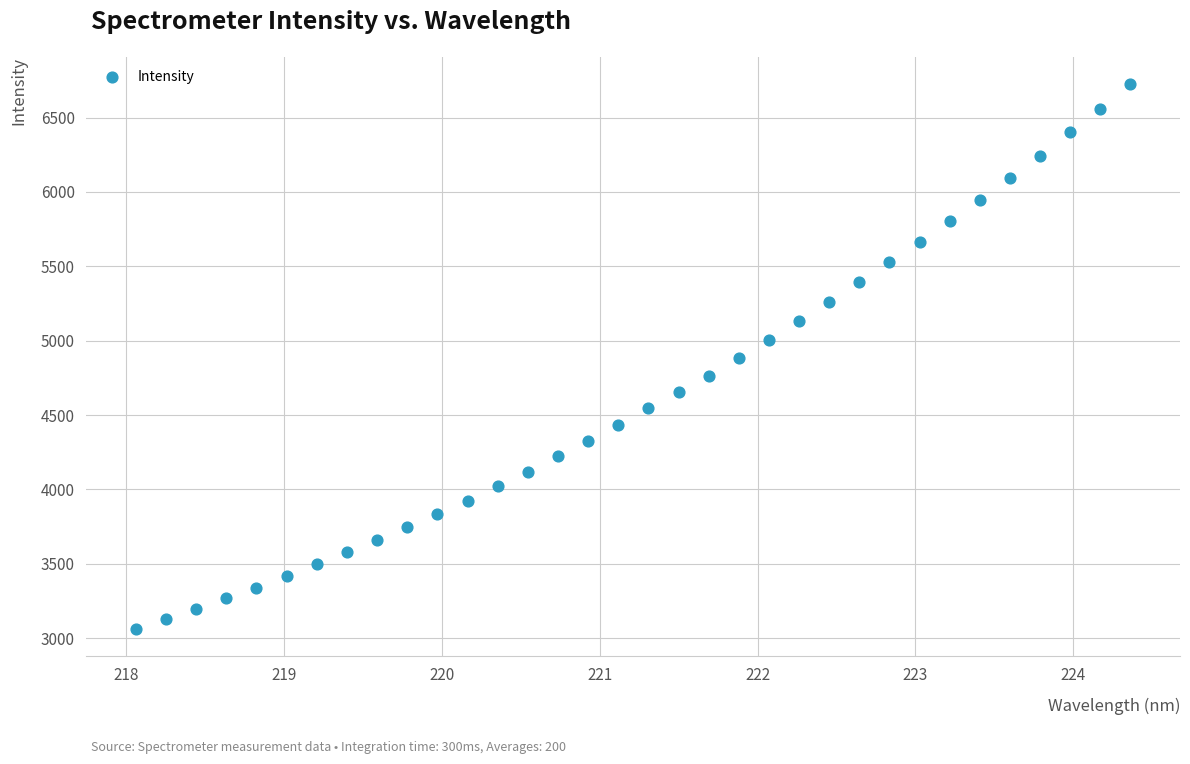

What is the range of X values (max minus min)?

6.3